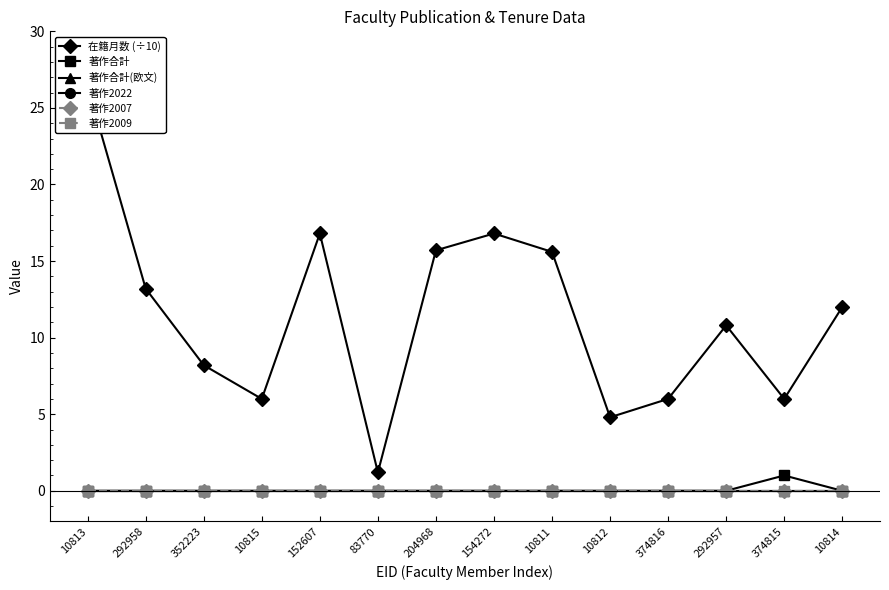

True or false: 在籍月数 (÷10) and 著作2007 intersect in this chart.

False